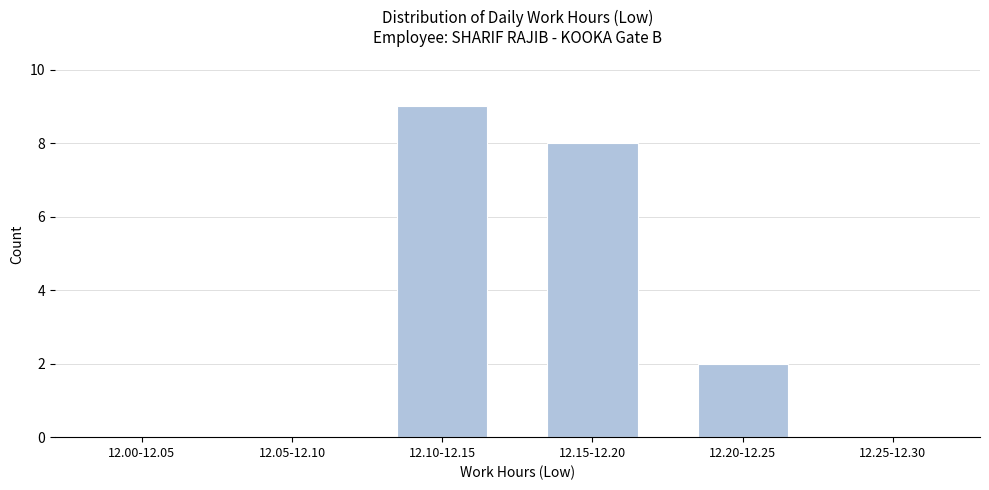

Reading left to right, list all the values displayed in this chart.

12.00-12.05=0	12.05-12.10=0	12.10-12.15=9	12.15-12.20=8	12.20-12.25=2	12.25-12.30=0